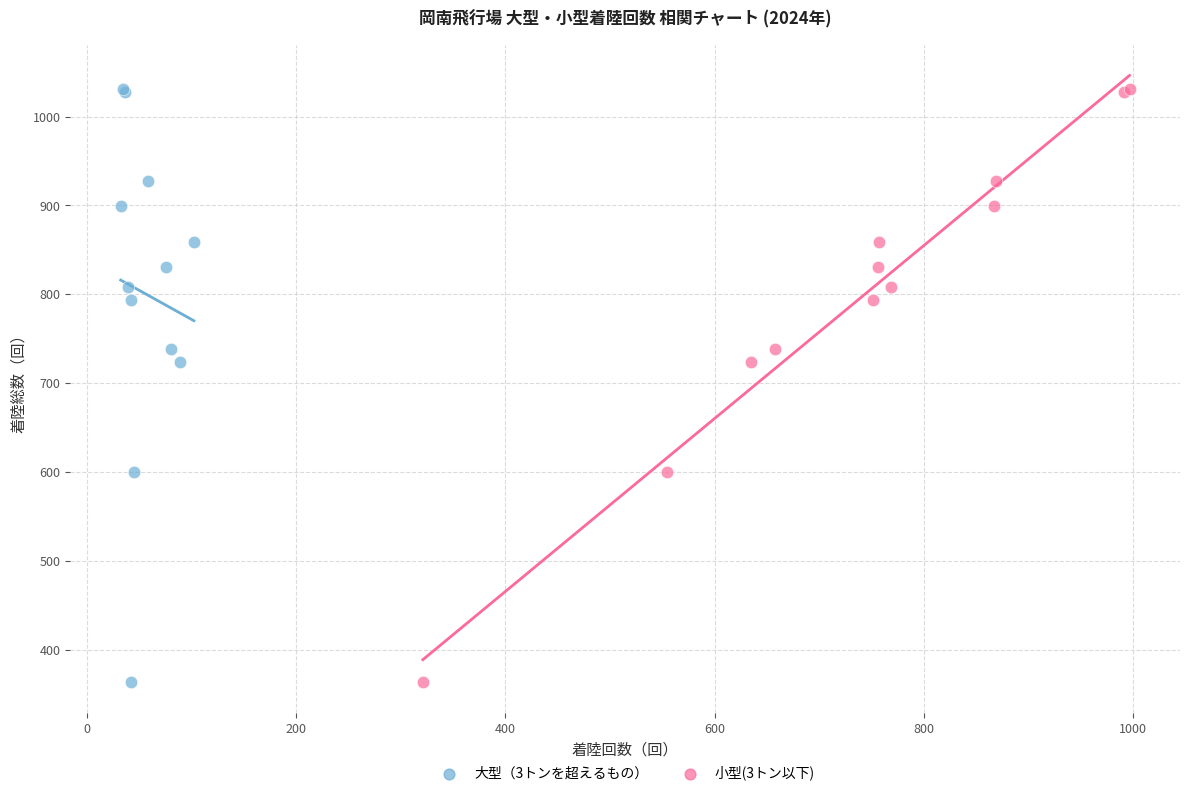

What are all the series names shown in the legend?

大型（3トンを超えるもの）, 小型(3トン以下)